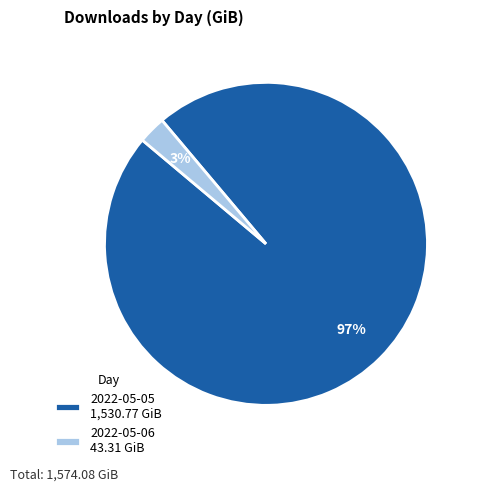

Does 2022-05-05 represent more than half of the total?

Yes